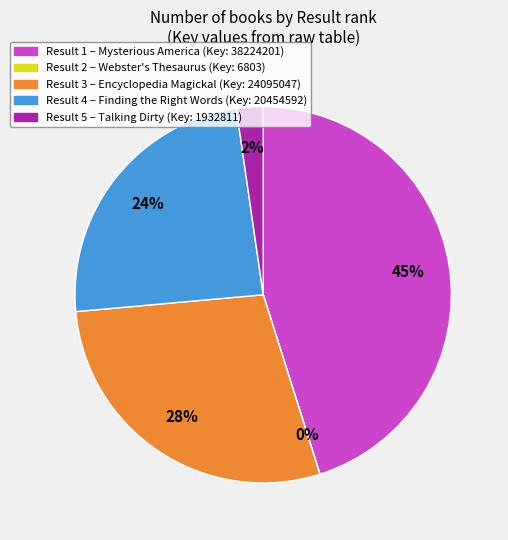

Is there any slice that represents more than half of the pie?

No